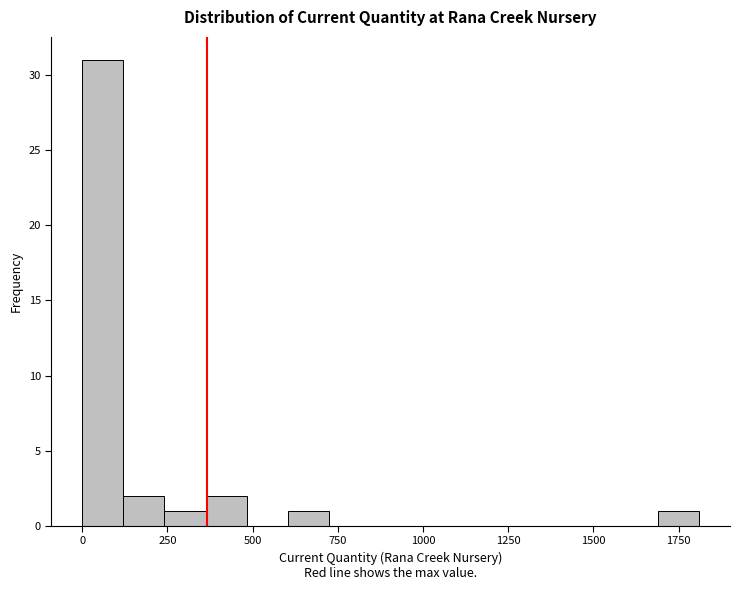

Read against the x-axis, roughly where is the centre of the tallest bar?

50